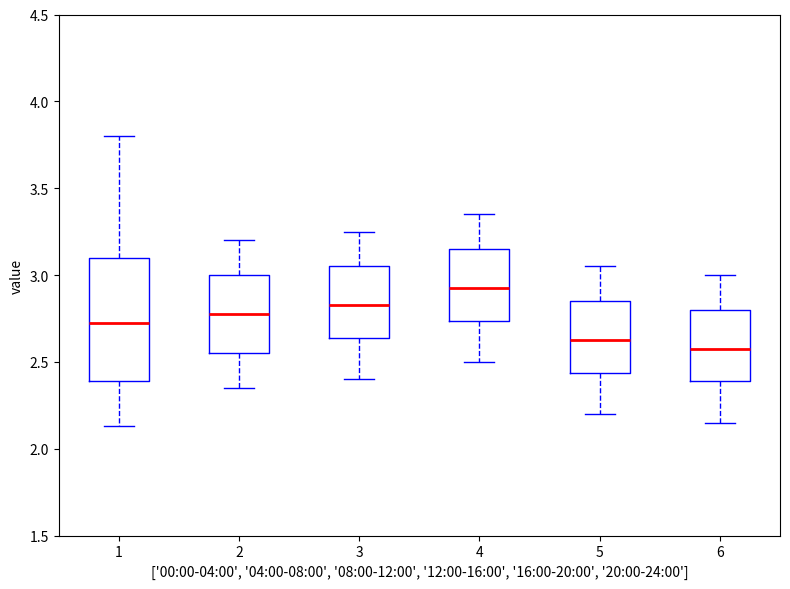

Where is the lower edge of the box at x = 3 on the y-axis? The values are not printed on the chart, so give them approximately, as read against the axis.

2.65